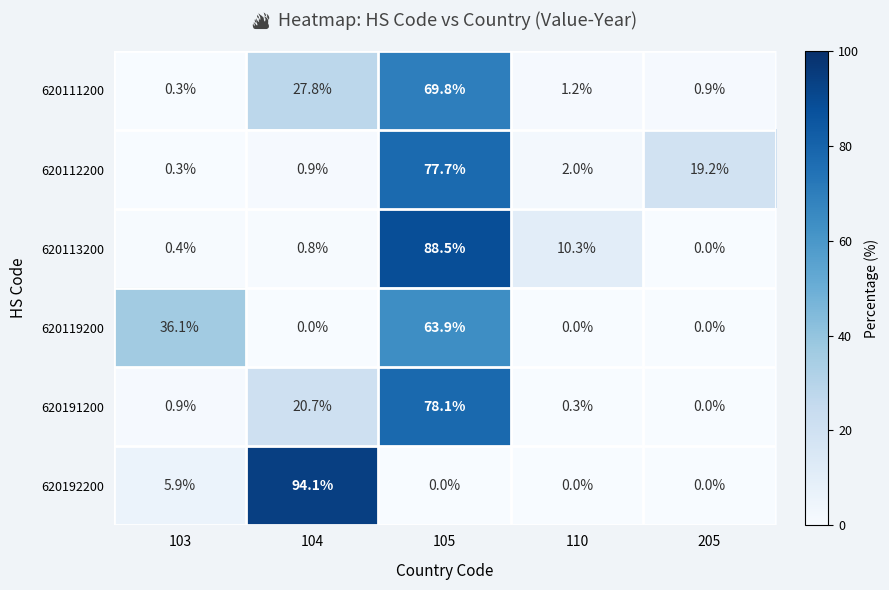

Which series has the largest range (max minus min)?

620192200